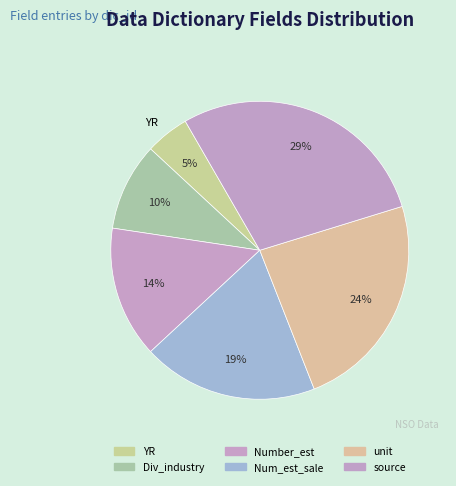

Rank the categories by value from lowest to highest.

YR, Div_industry, Number_est, Num_est_sale, unit, source